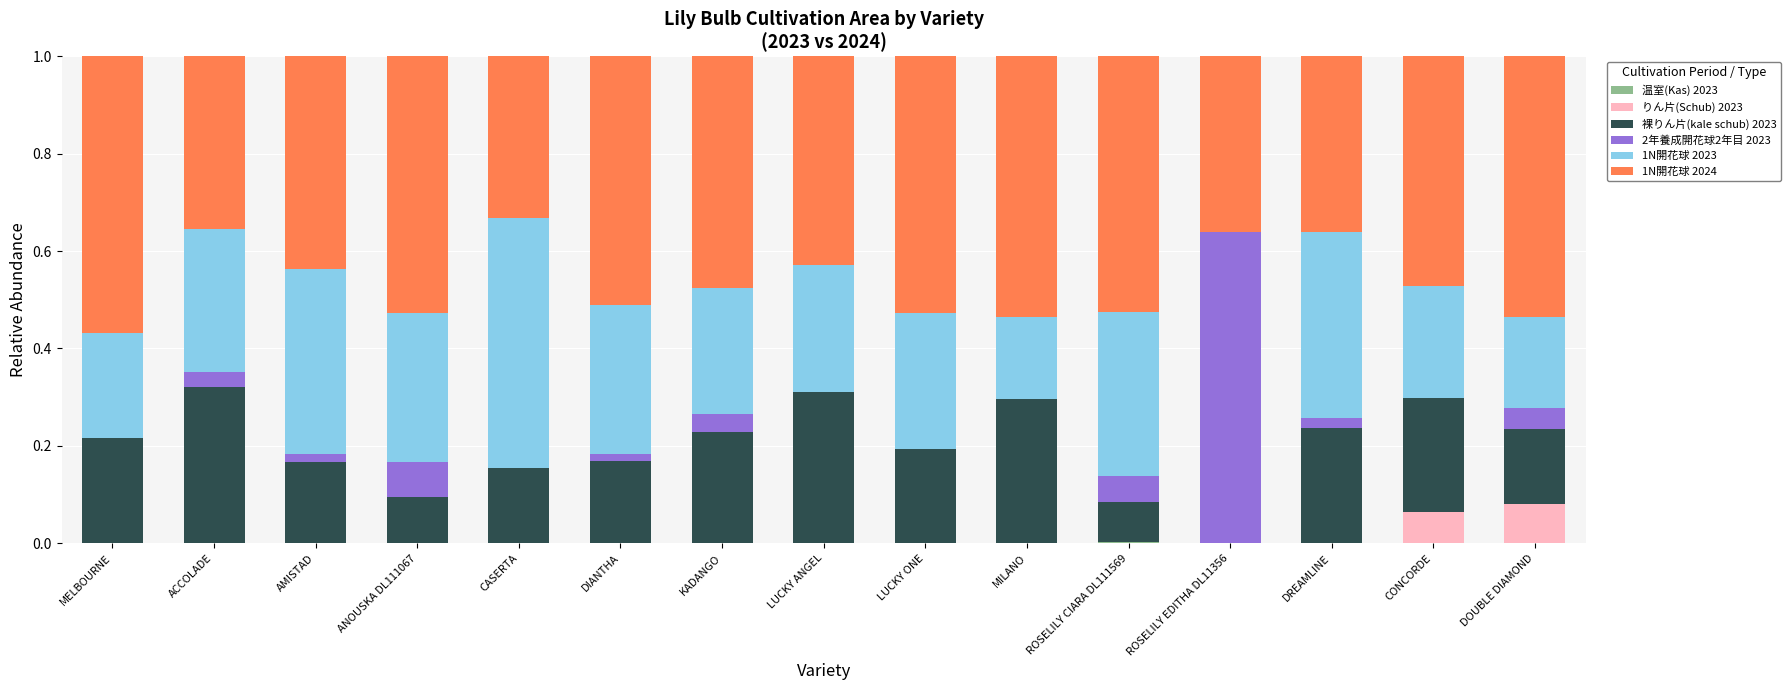

How many distinct data groups are displayed?

6